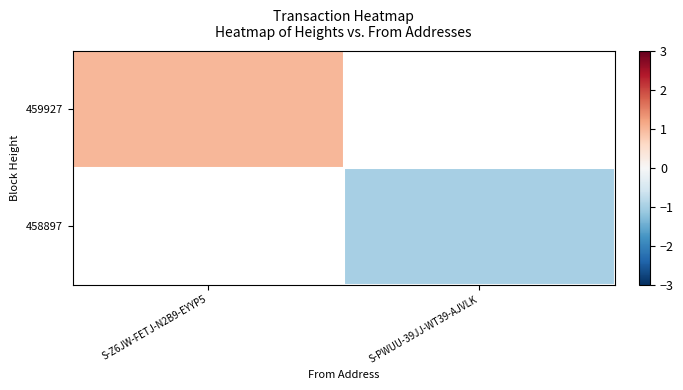

The 458897 series shows -1.0 at S-PWUU-39JJ-WT39-AJVLK. True or false?

True